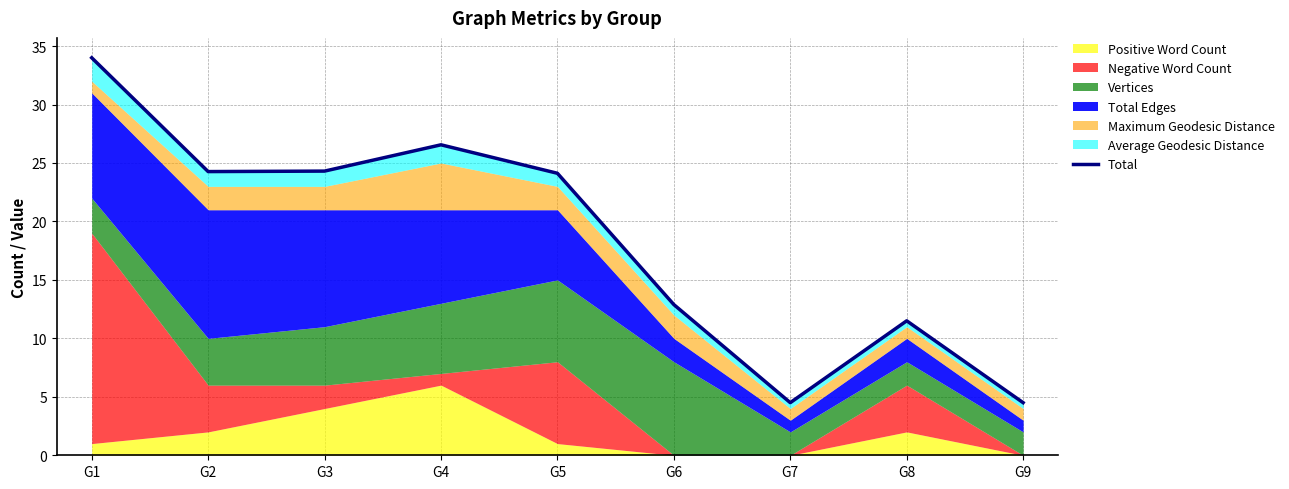

True or false: the data shows 34.0 at G1.

True